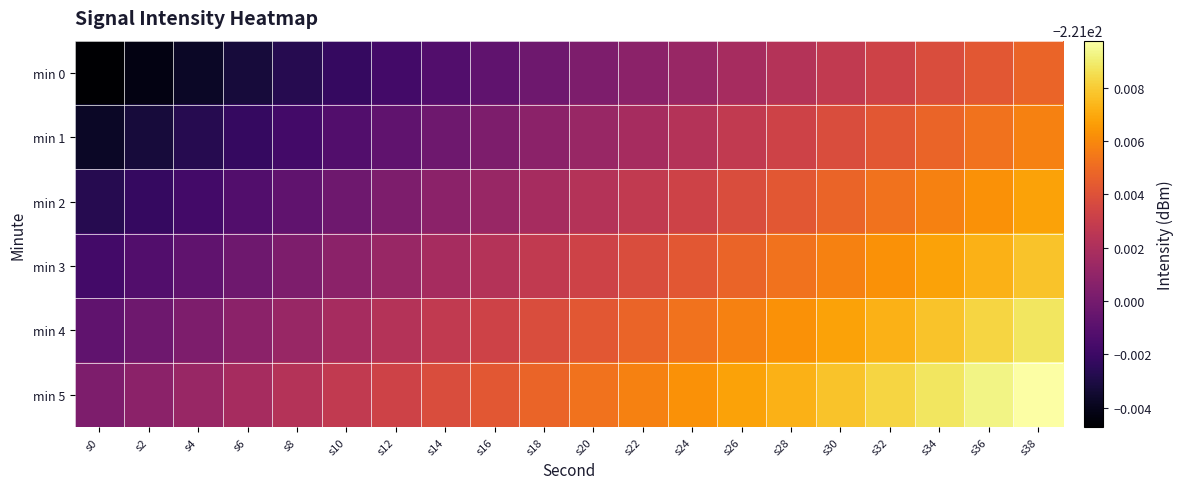

Between s2 and s16, which series saw the biggest shift?

min 0